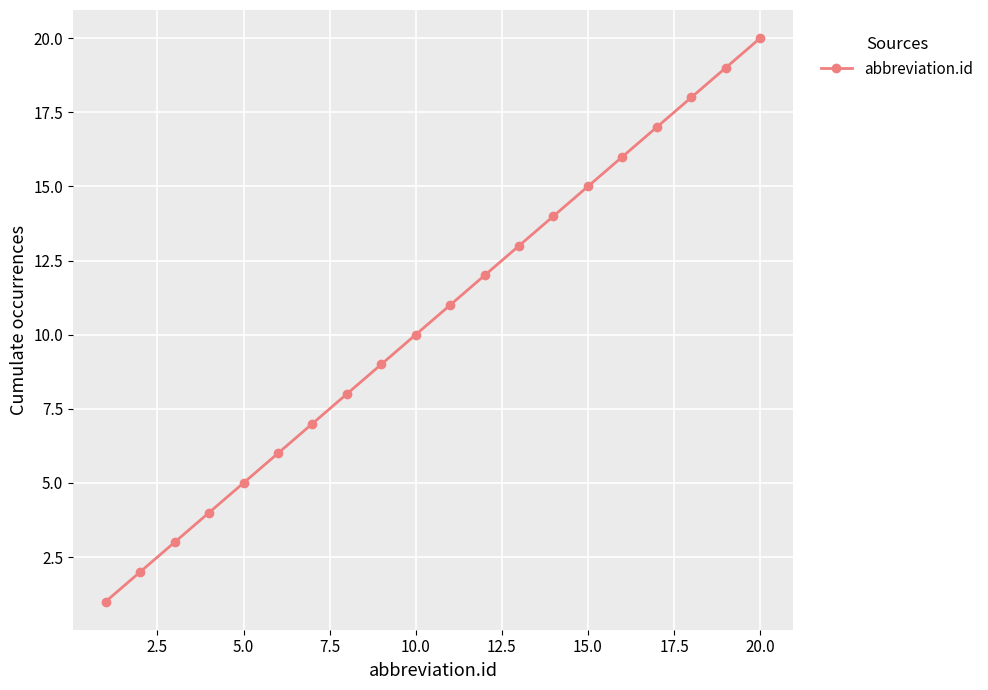

True or false: there are more than 1 points higher than both neighbors.

False